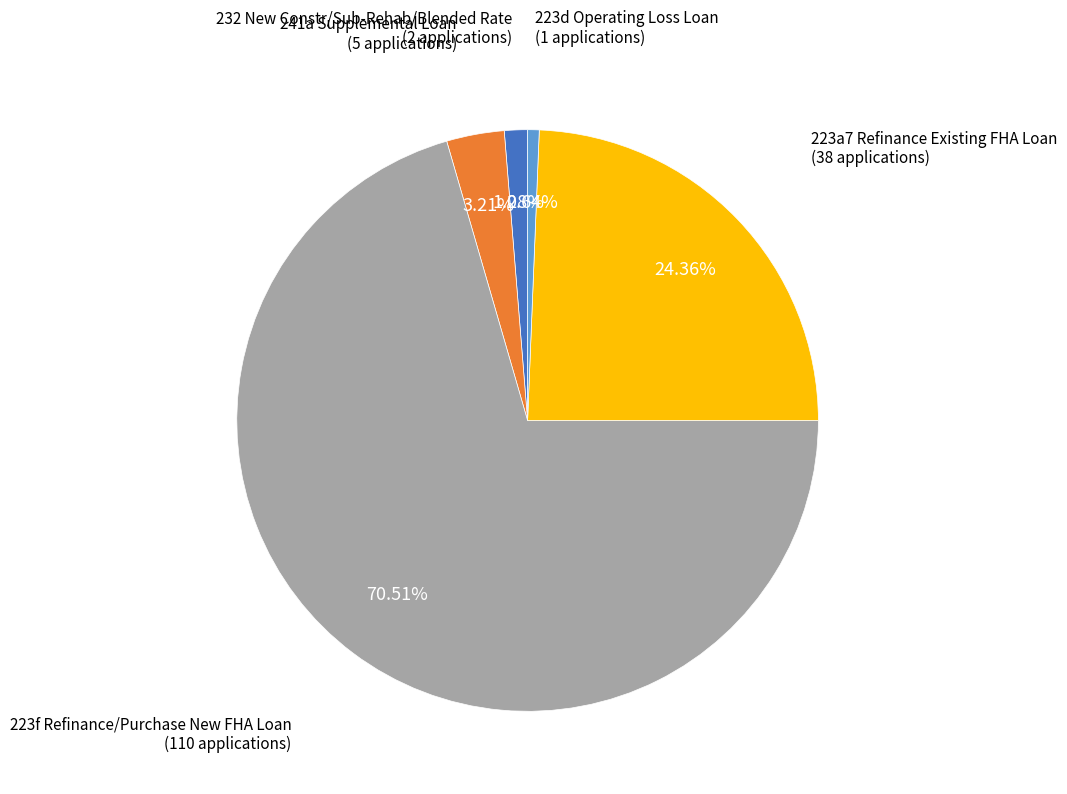

Rank the categories by value from lowest to highest.

223d Operating Loss Loan, 232 New Constr/Sub-Rehab/Blended Rate, 241a Supplemental Loan, 223a7 Refinance Existing FHA Loan, 223f Refinance/Purchase New FHA Loan